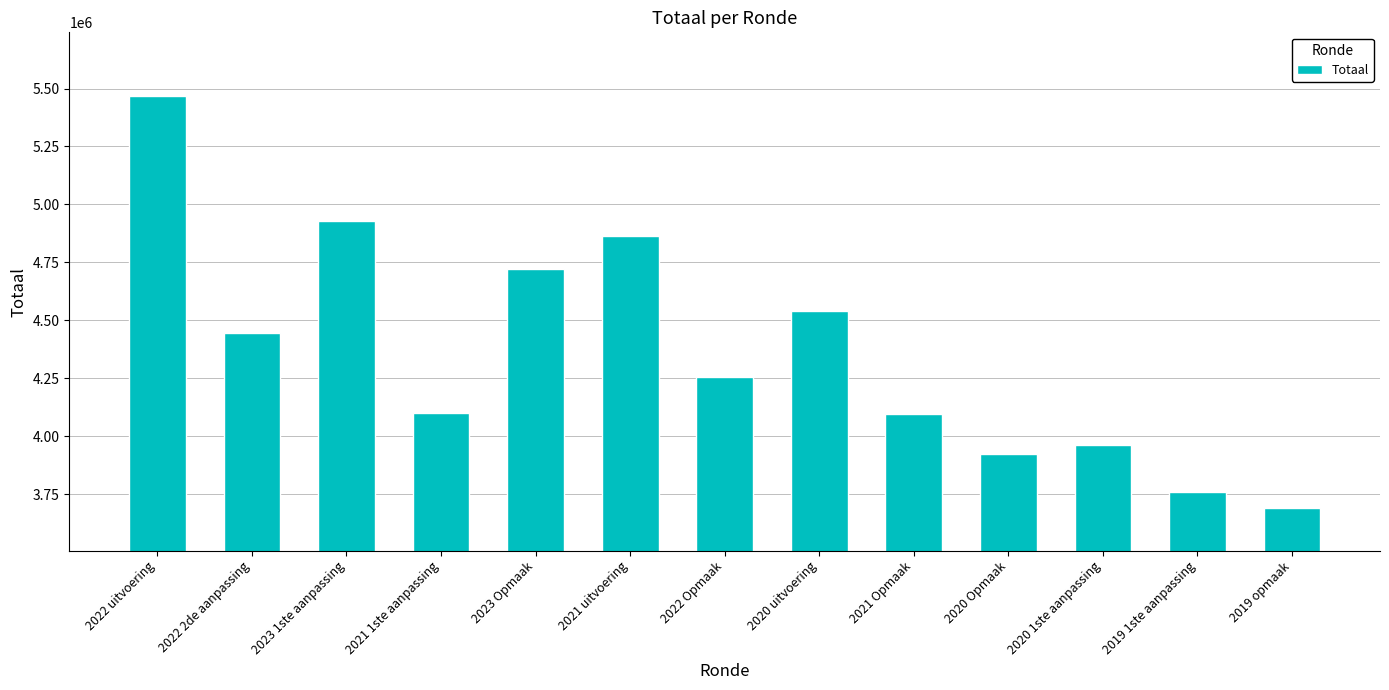

What is the greatest value displayed?

5468872